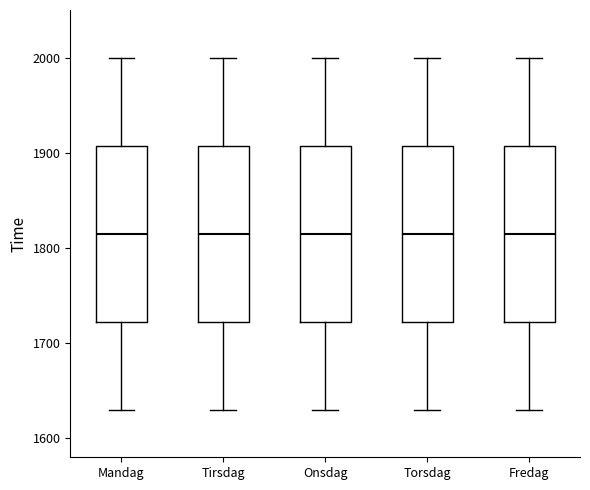

Where is the upper edge of the box for Onsdag on the y-axis? The values are not printed on the chart, so give them approximately, as read against the axis.

1910